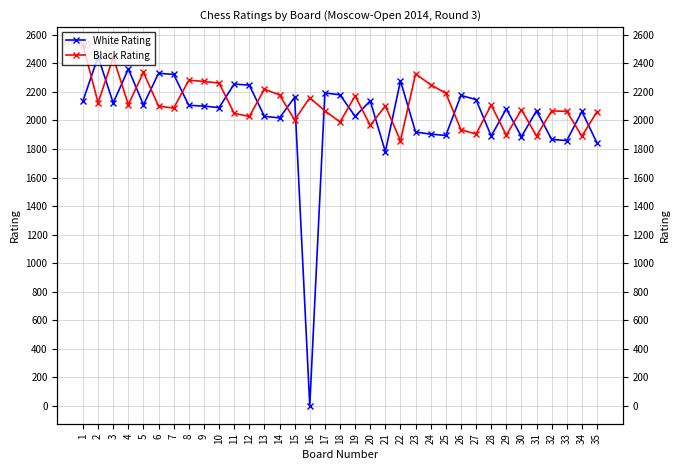

In White Rating, how many points are lower than both neighbors (excluding endpoints)?

11